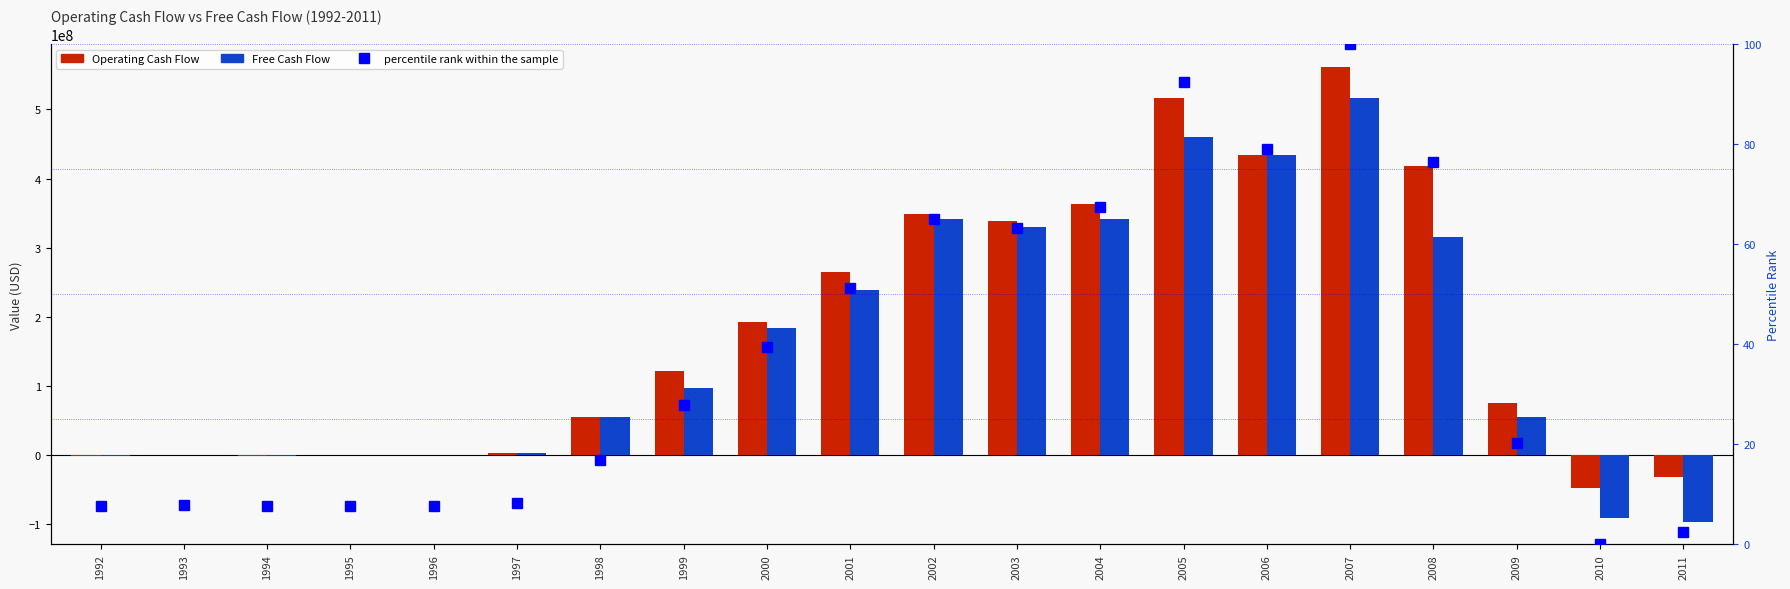

What is the average value of the Free Cash Flow series?

159275700.0